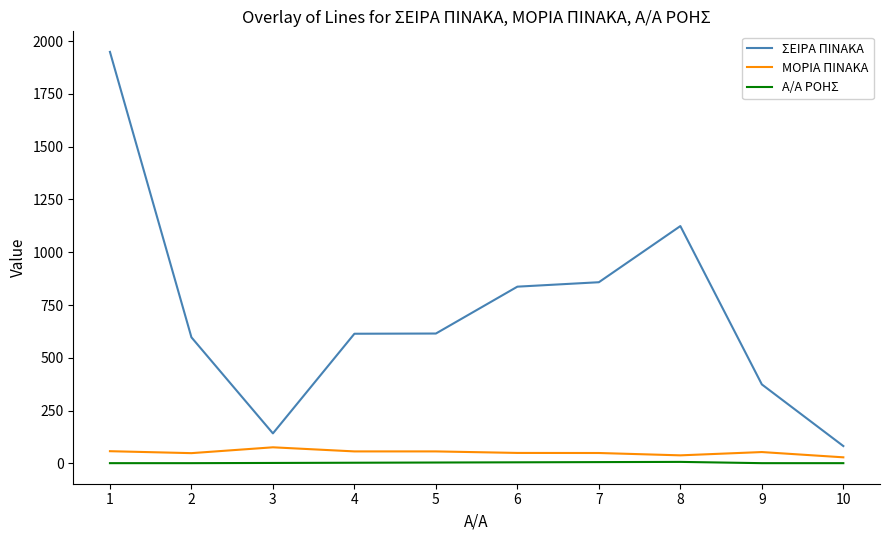

True or false: ΣΕΙΡΑ ΠΙΝΑΚΑ and ΜΟΡΙΑ ΠΙΝΑΚΑ cross at least once.

False